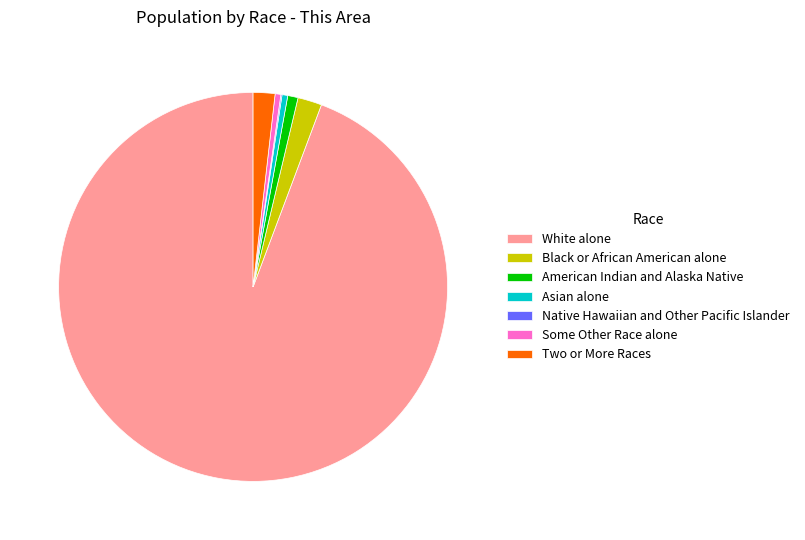

What is the largest slice in the pie chart?

White alone